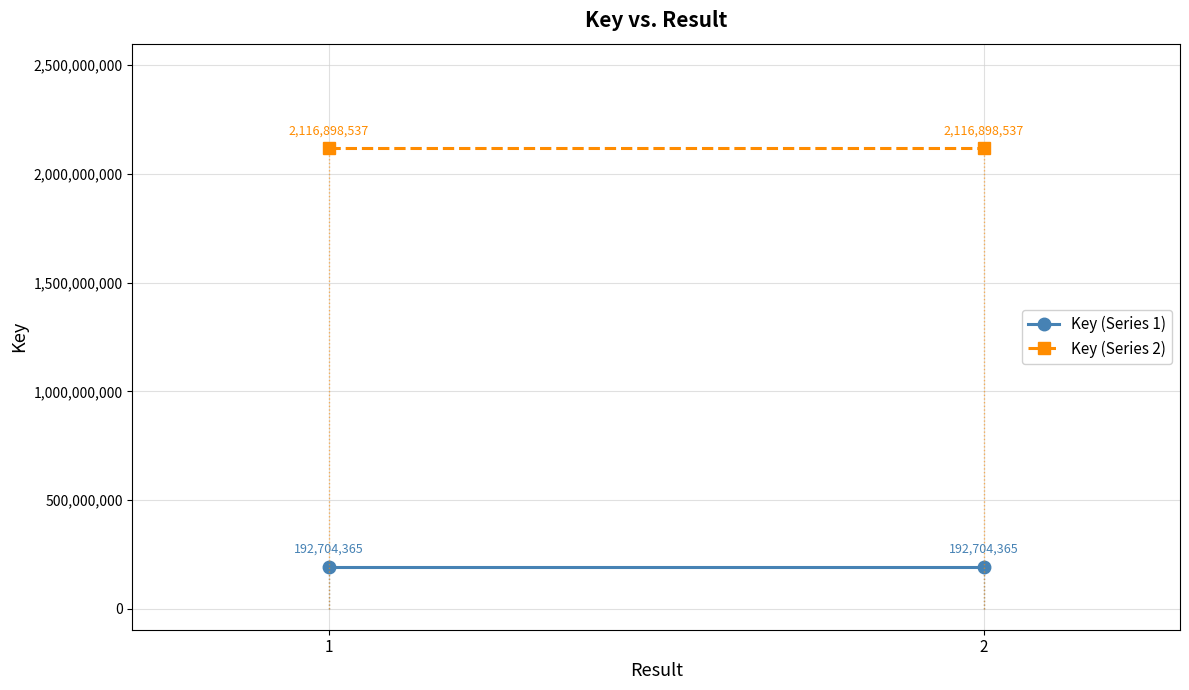

Reading left to right, list all the values displayed in this chart.

Key (Series 1): 192704365	192704365
Key (Series 2): 2116898537	2116898537